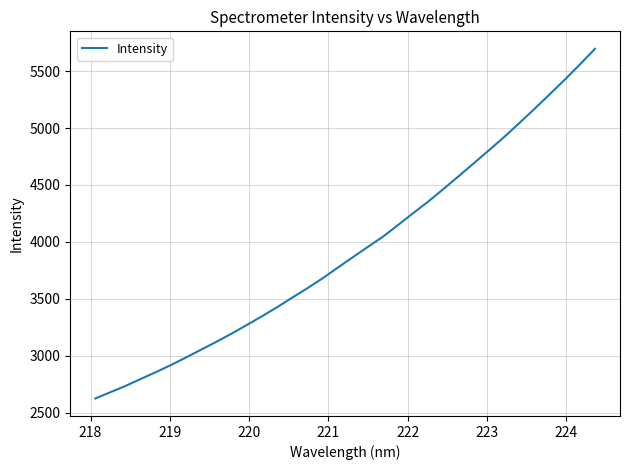

Reading left to right, list all the values displayed in this chart.

2626.0	2681.1	2736.6	2797.4	2857.5	2920.1	2987.0	3055.8	3124.4	3195.9	3271.4	3347.8	3427.3	3511.6	3594.2	3681.1	3774.3	3866.4	3957.6	4047.4	4150.6	4254.6	4357.0	4466.7	4578.5	4692.1	4806.1	4921.5	5044.0	5167.9	5295.6	5424.4	5557.8	5695.1